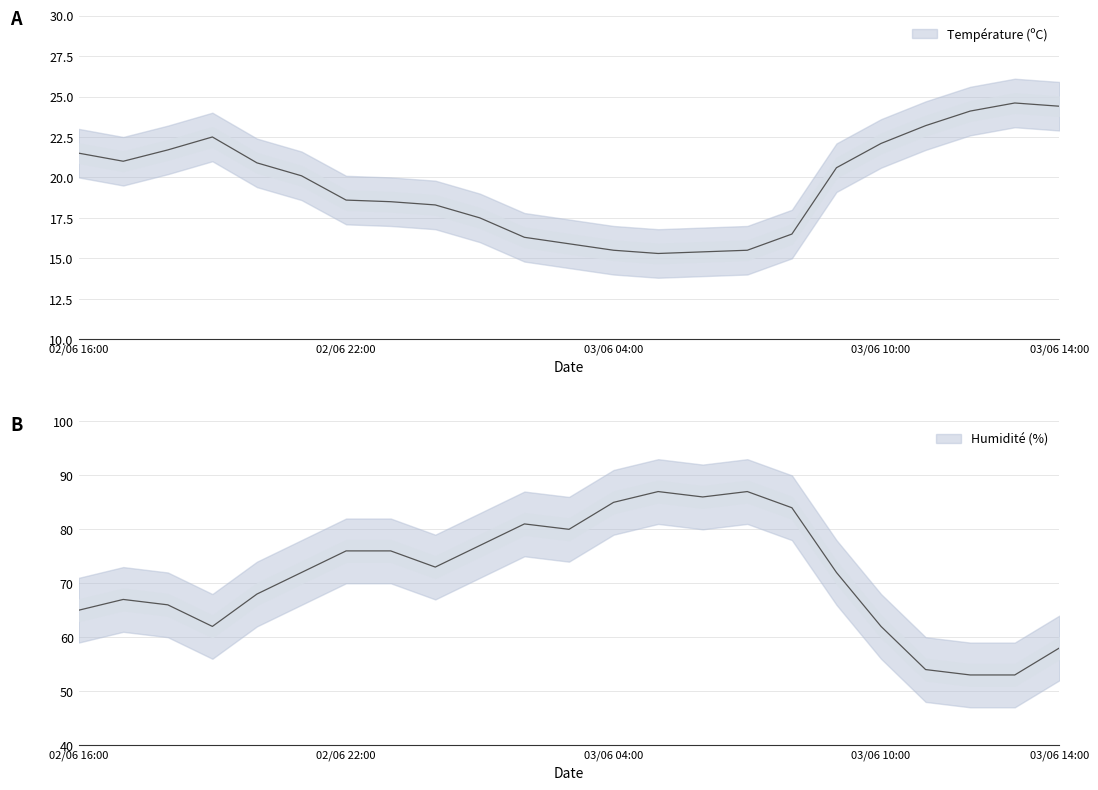

What are all the series names shown in the legend?

Température (ºC), Humidité (%)